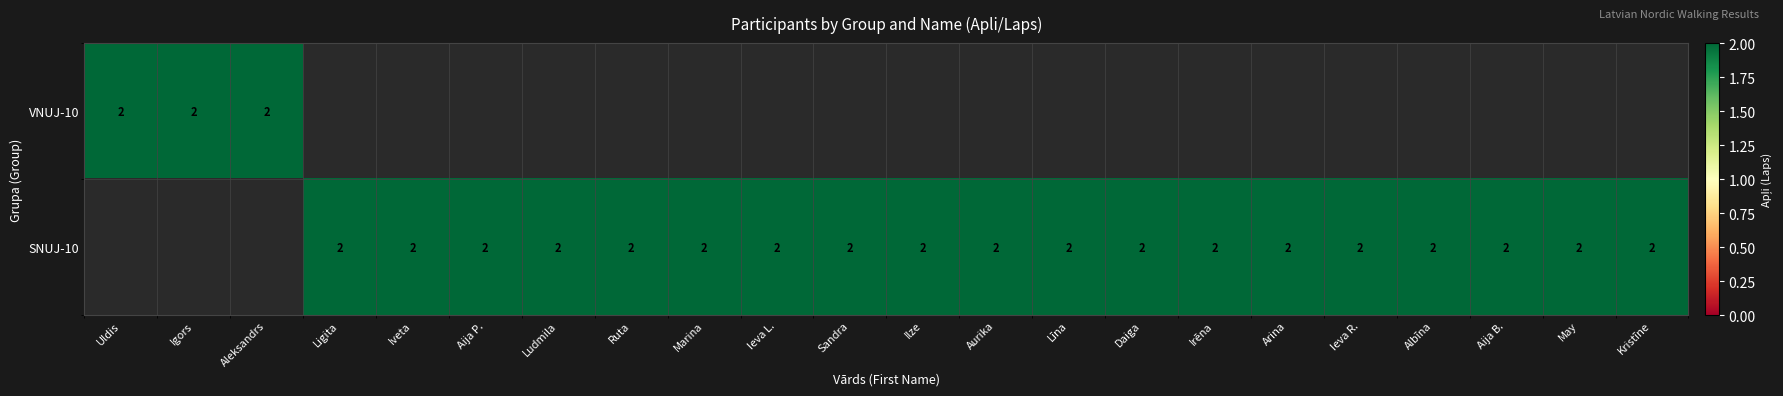

What is the difference between the highest and lowest values at 3?

2